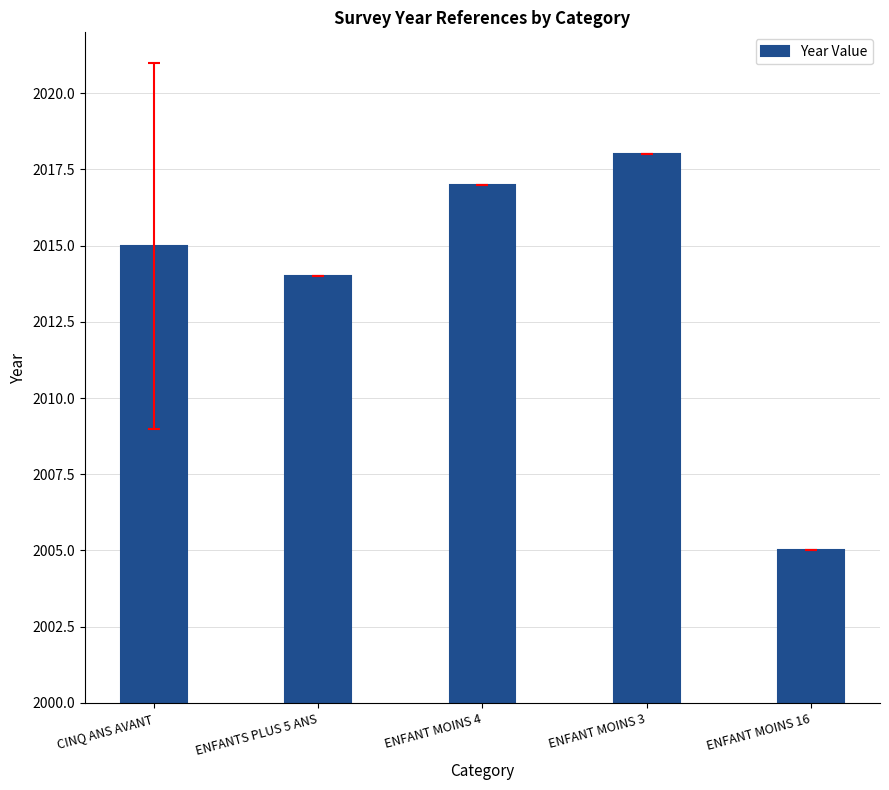

Rank the categories by value from highest to lowest.

ENFANT MOINS 3, ENFANT MOINS 4, CINQ ANS AVANT, ENFANTS PLUS 5 ANS, ENFANT MOINS 16